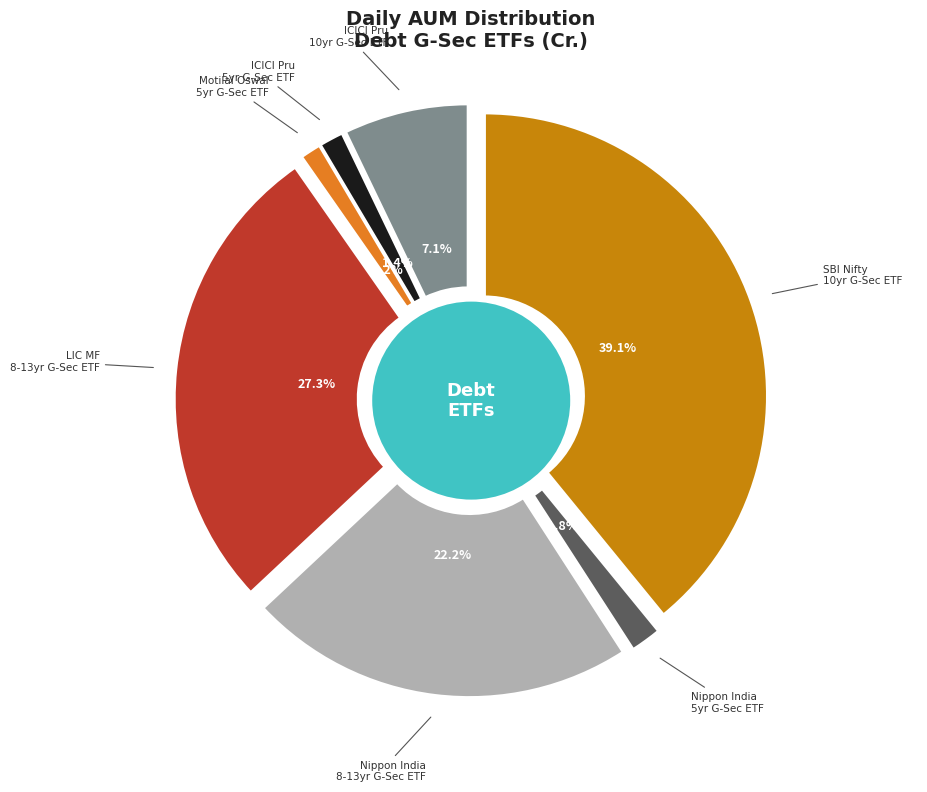

Which slice is the largest?

SBI Nifty 10 yr Benchmark G-Sec ETF